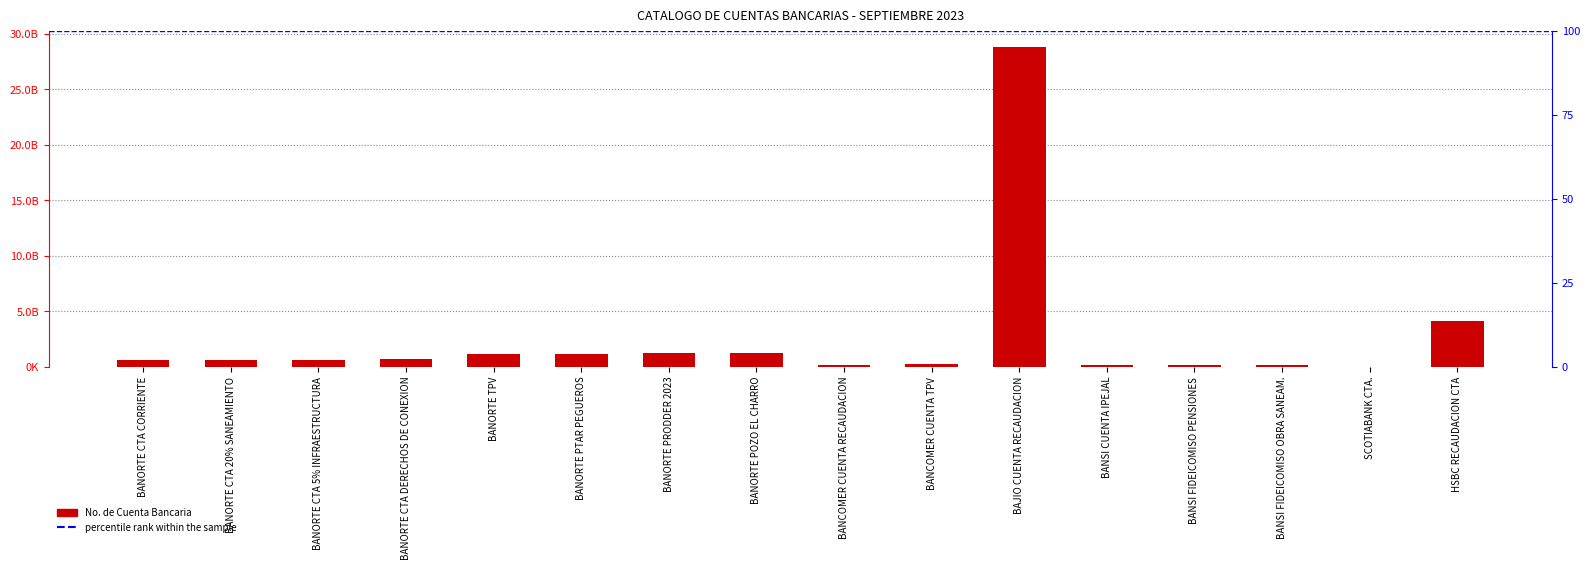

What is the average value?

2533869672